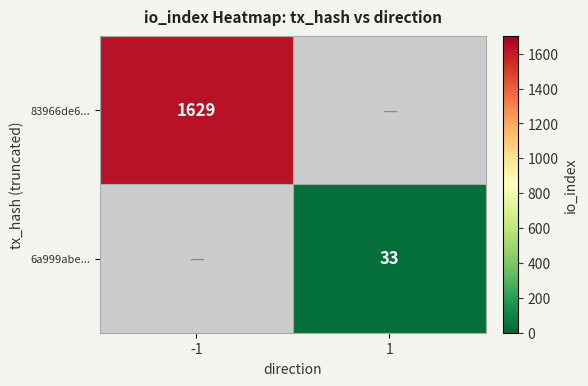

Is it true that 83966de6... equals 1629 at -1?

True